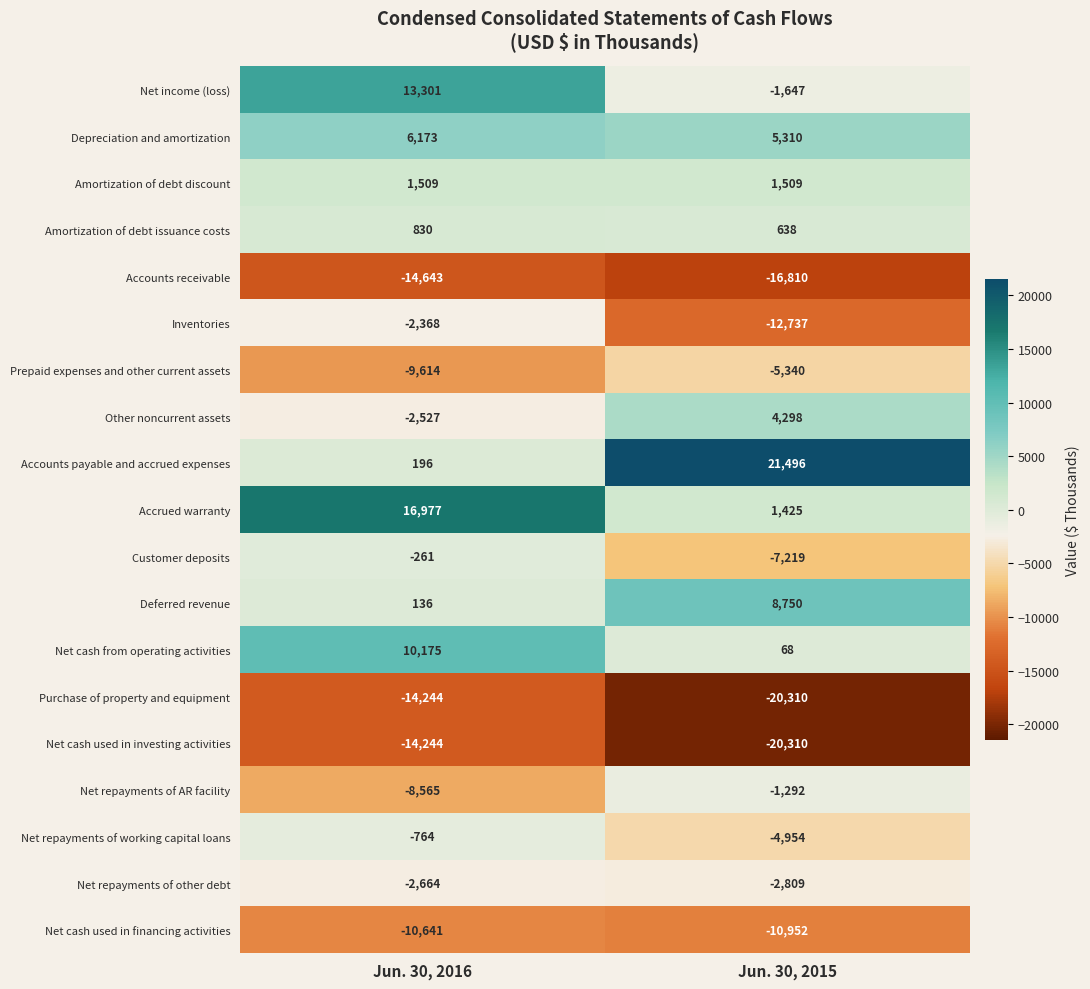

Which series has the largest total across all categories?

Accounts payable and accrued expenses